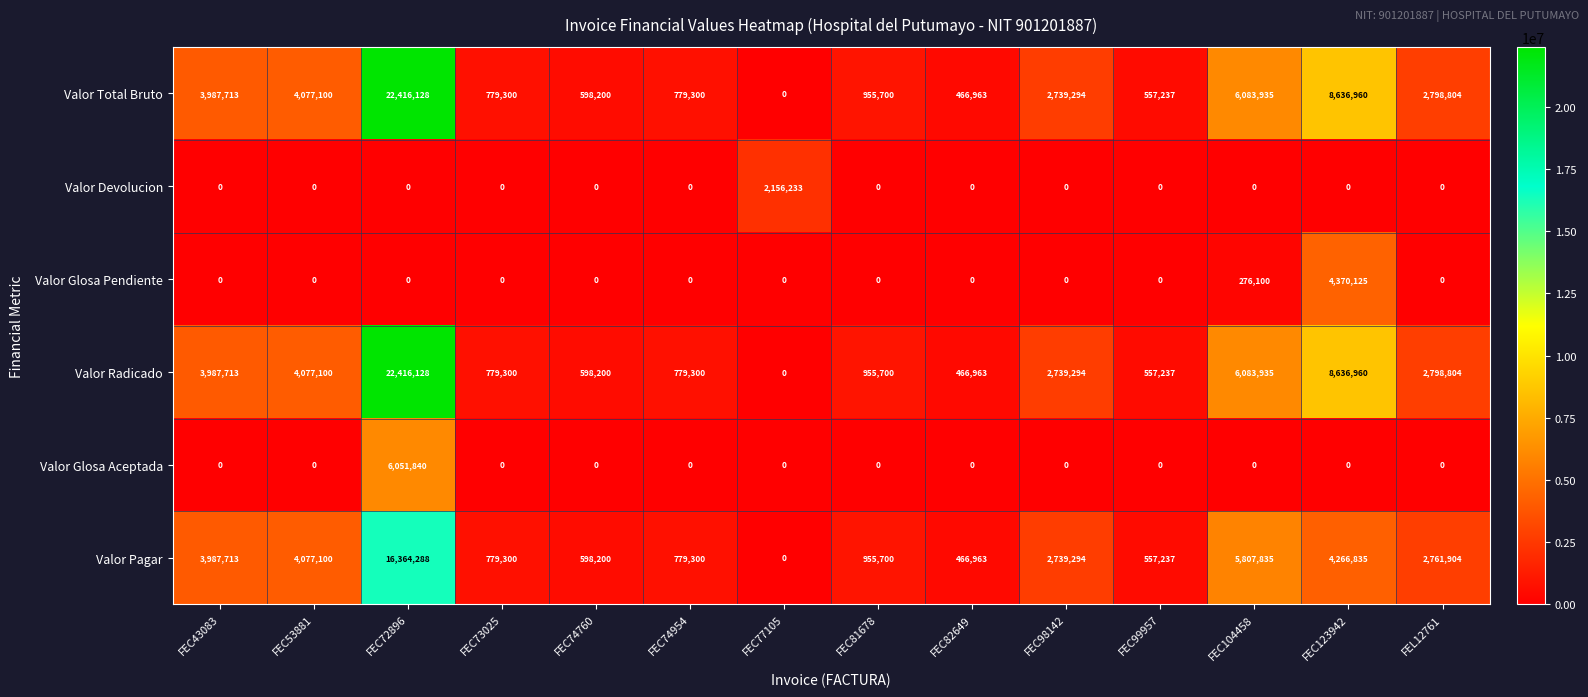

What is the difference between the maximum and second lowest values in the Valor Pagar series?

15897325